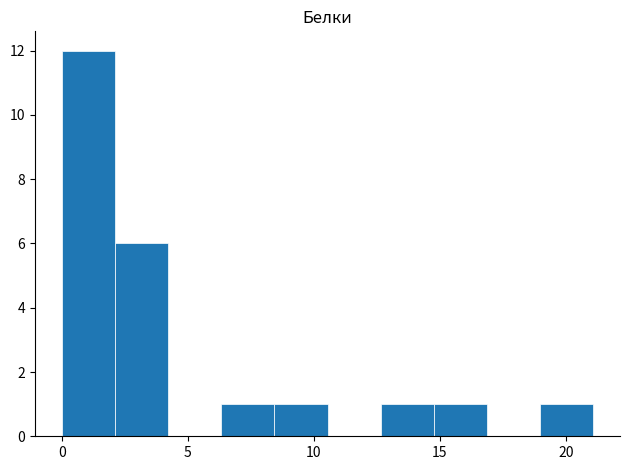

What is the height of the bar covering 8.5 to 10.5 on the x-axis? Neither the bar edges nor the heights are printed on the chart, so give them approximately, as read against the axes.

1